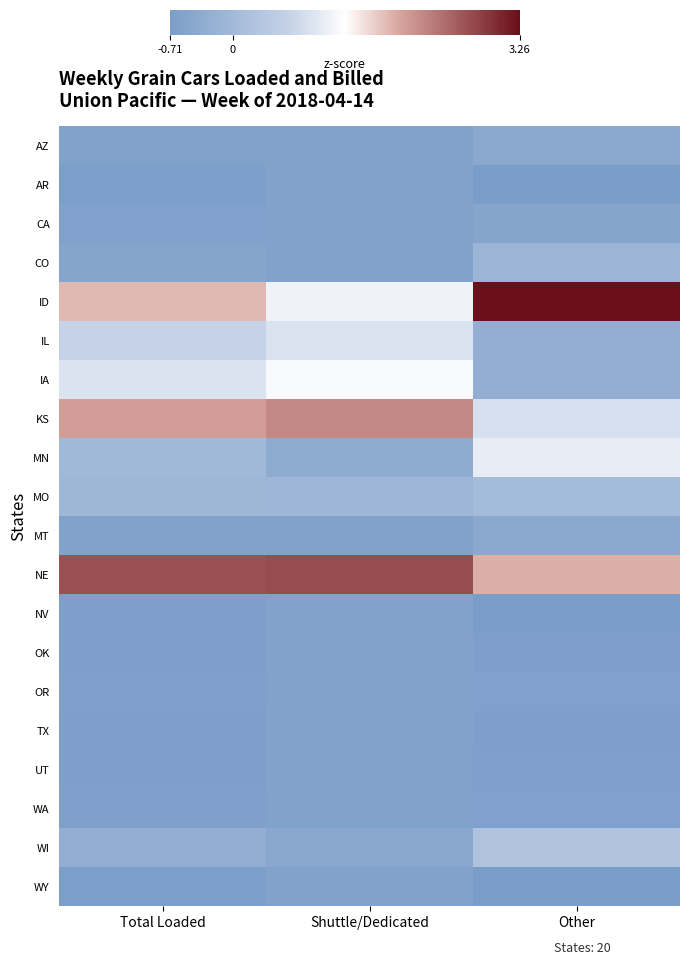

Rank the series by their maximum value, from lowest to highest.

AR, NV, OR, TX, UT, WA, WY, OK, CA, AZ, MT, CO, MO, WI, IL, MN, IA, KS, NE, ID